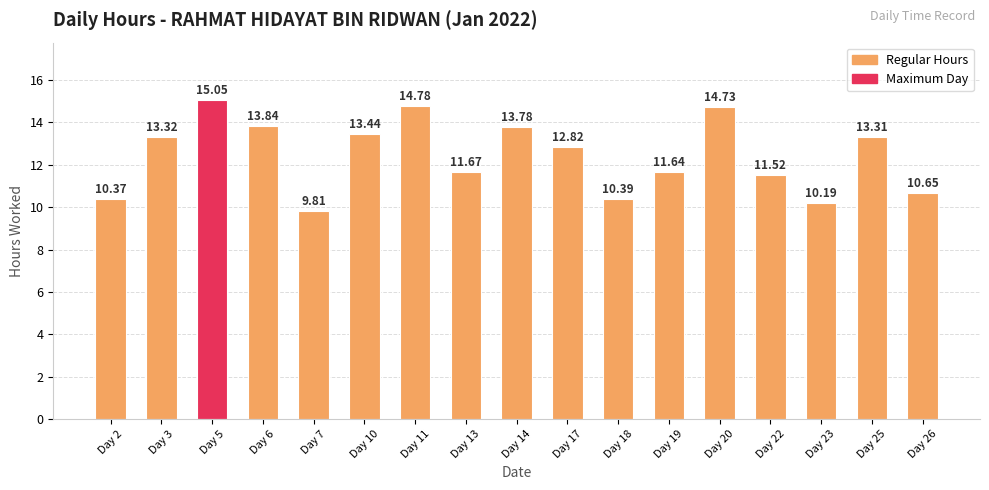

Approximately how many times larger is the value at Day 23 compared to Day 20?

0.7